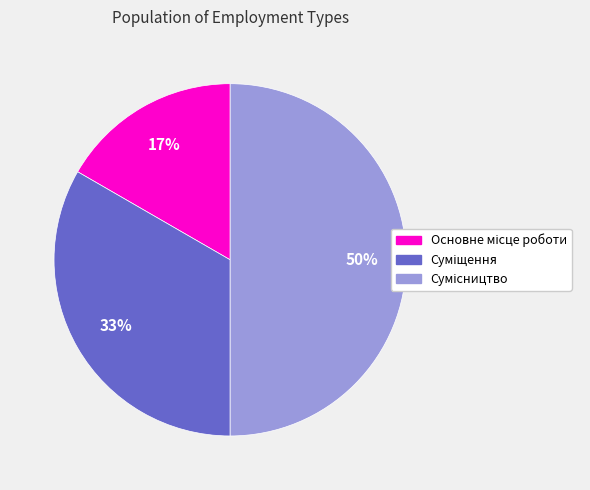

To the nearest percent, what is the difference between the largest and smallest slice percentages?

33%